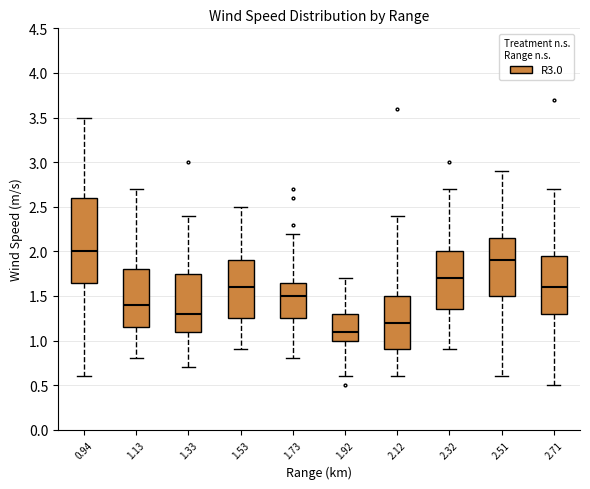

Reading left to right, transcribe this box plot: for each box, give where its median line is, the range the box spans, and where its two whiskers end, as read against the y-axis. The values are not printed on the chart, so give them approximately, as read against the axis.

0.94: median 2.00, box 1.65 to 2.60, whiskers 0.60 to 3.50
1.13: median 1.40, box 1.15 to 1.80, whiskers 0.80 to 2.70
1.33: median 1.30, box 1.10 to 1.75, whiskers 0.70 to 2.40
1.53: median 1.60, box 1.25 to 1.90, whiskers 0.90 to 2.50
1.73: median 1.50, box 1.25 to 1.65, whiskers 0.80 to 2.20
1.92: median 1.10, box 1.00 to 1.30, whiskers 0.60 to 1.70
2.12: median 1.20, box 0.90 to 1.50, whiskers 0.60 to 2.40
2.32: median 1.70, box 1.35 to 2.00, whiskers 0.90 to 2.70
2.51: median 1.90, box 1.50 to 2.15, whiskers 0.60 to 2.90
2.71: median 1.60, box 1.30 to 1.95, whiskers 0.50 to 2.70